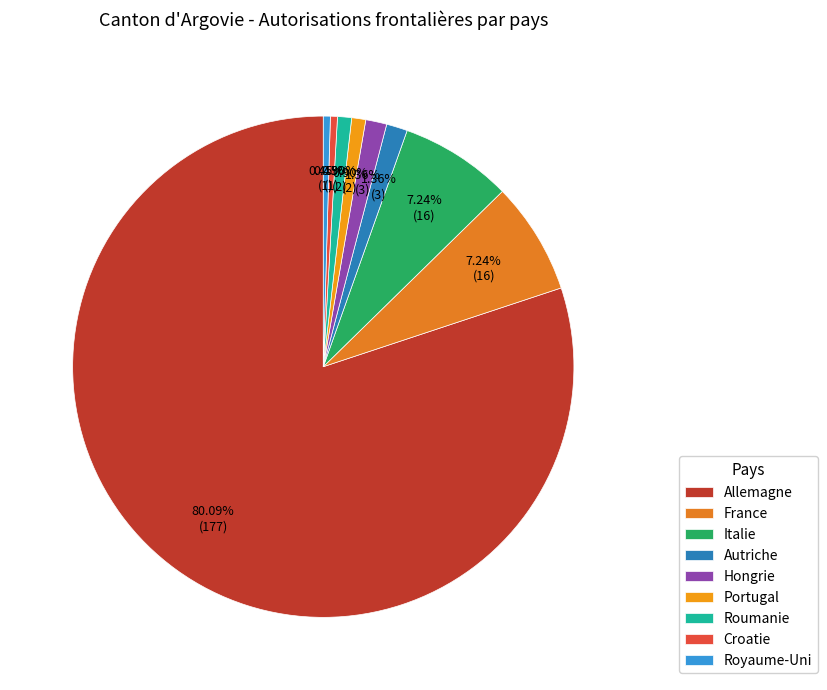

Is there a majority slice in this chart?

Yes